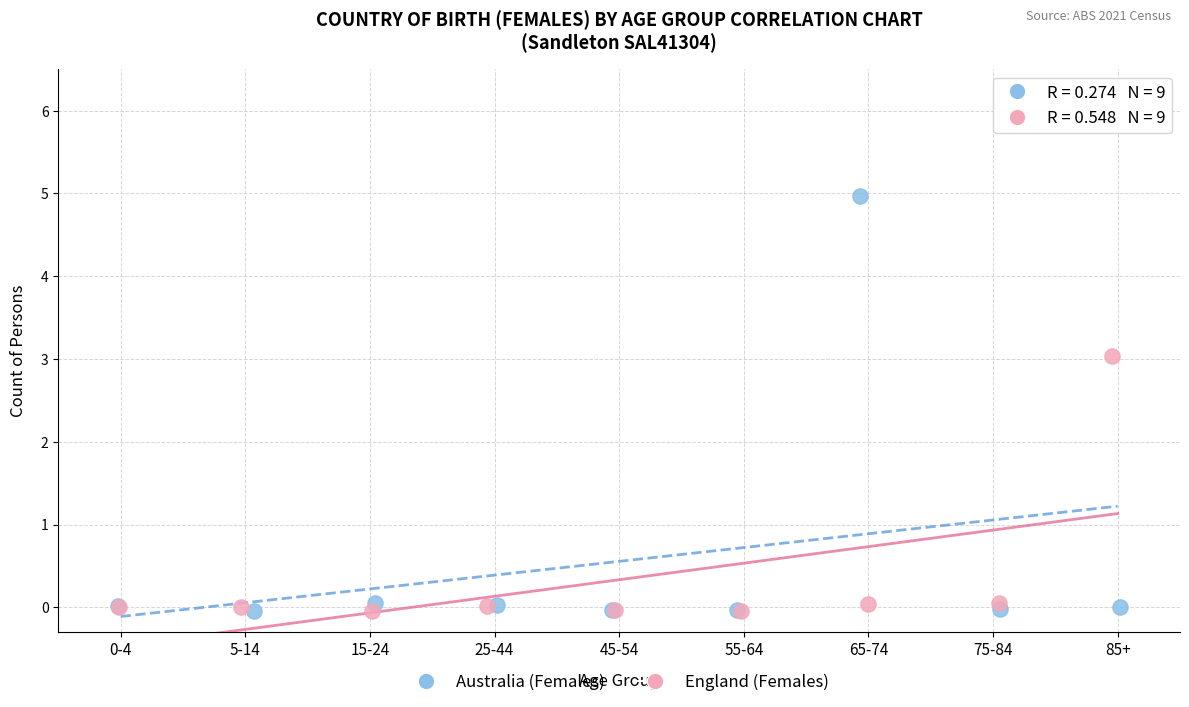

Which series has the largest Y range (max minus min)?

Australia (Females)